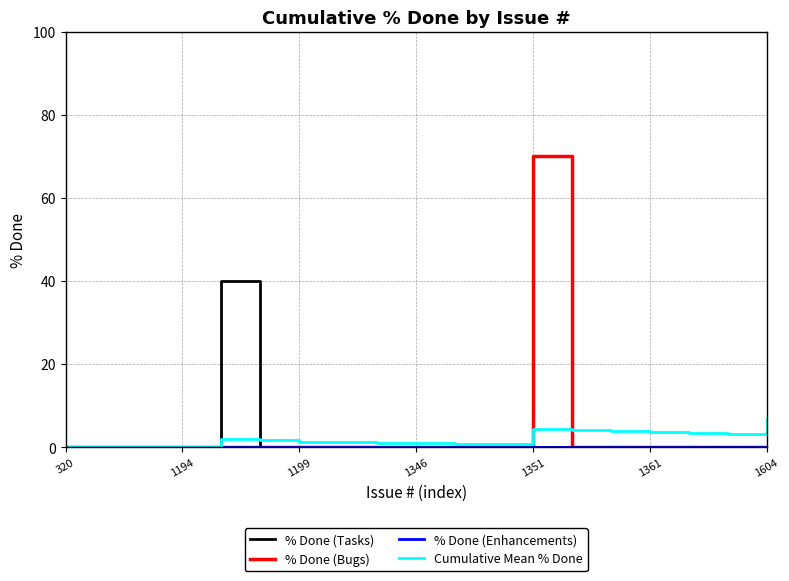

Is this an area chart (filled region under the line)?

No